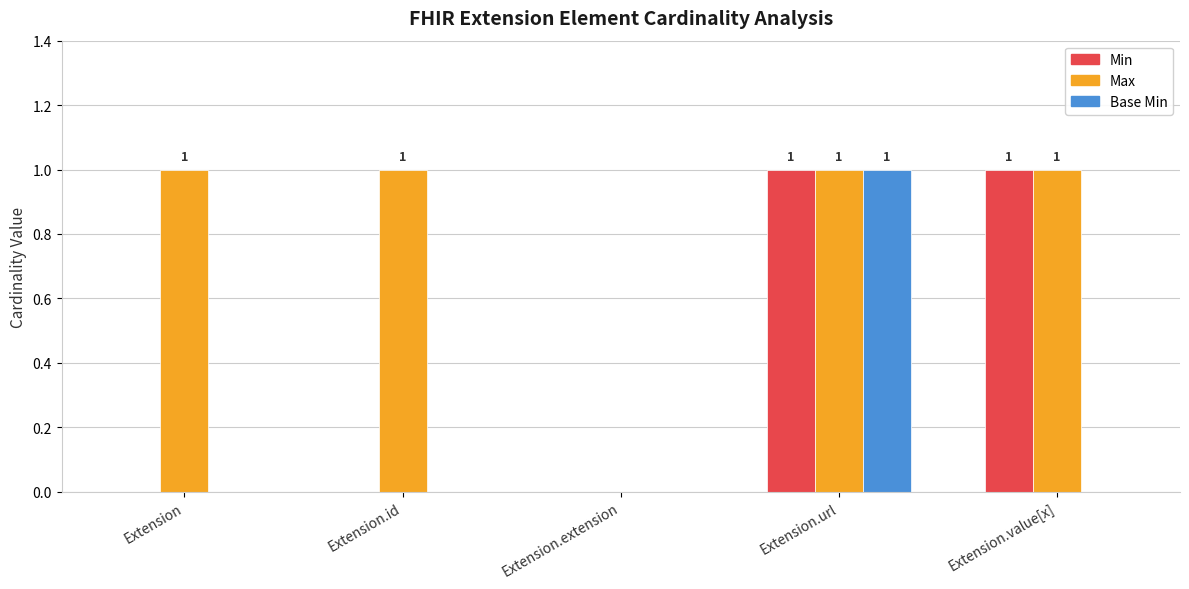

At which category is the sum across all series the highest?

Extension.url